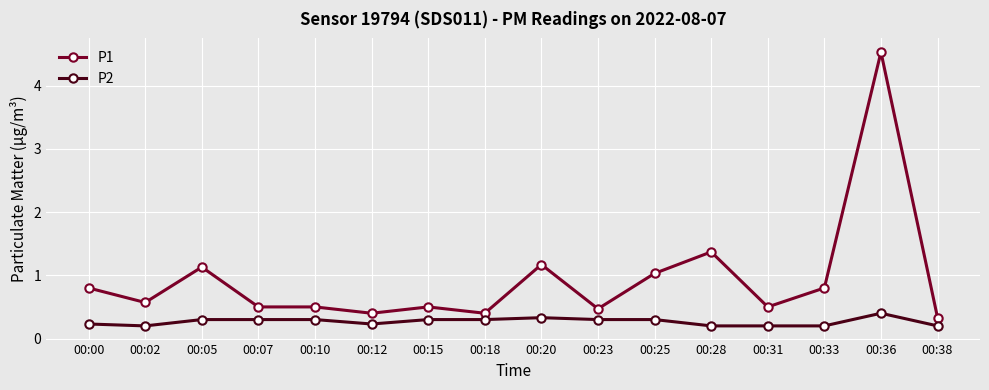

True or false: P1 and P2 cross at least once.

False